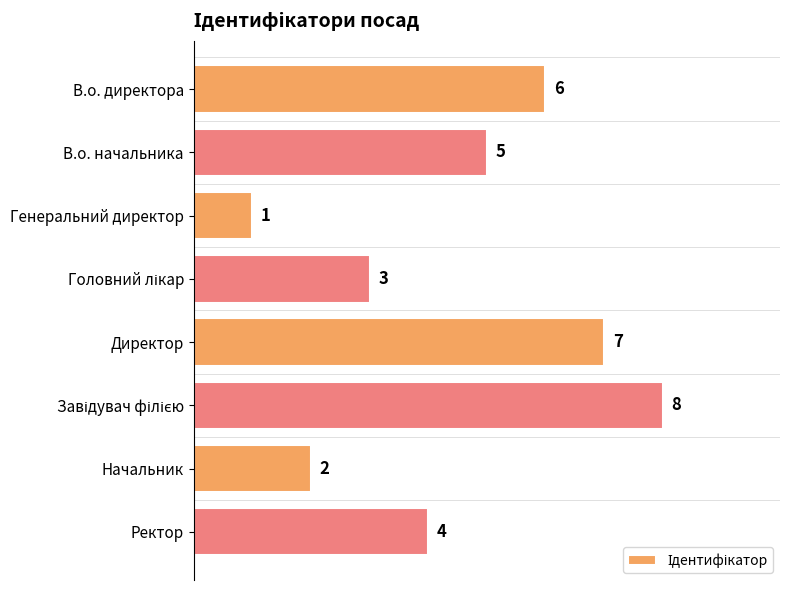

What is the sum of the values at В.о. начальника and Генеральний директор?

6